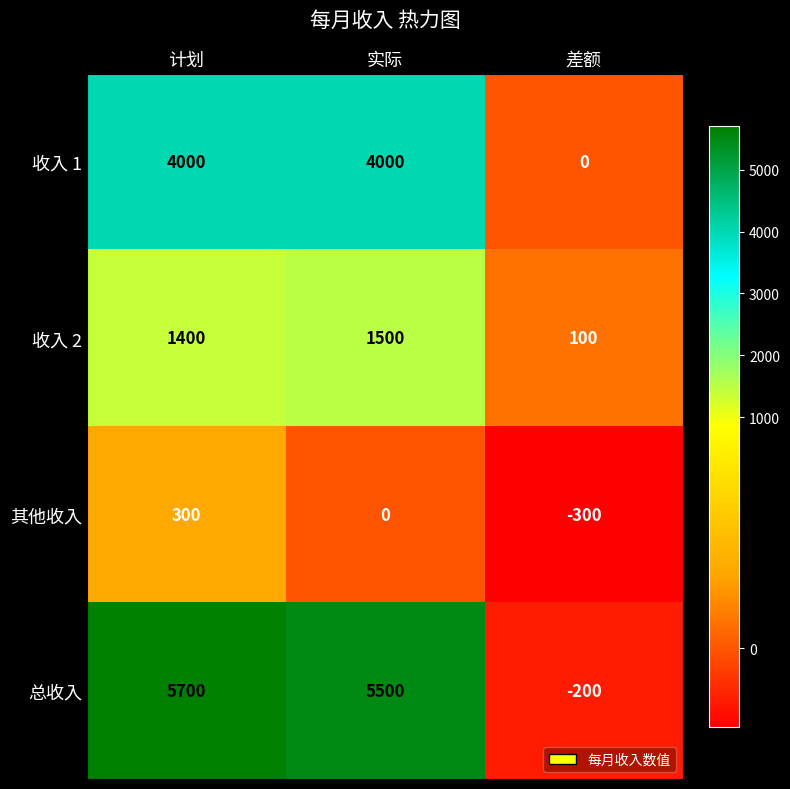

Between 计划 and 实际, which series saw the biggest shift?

其他收入